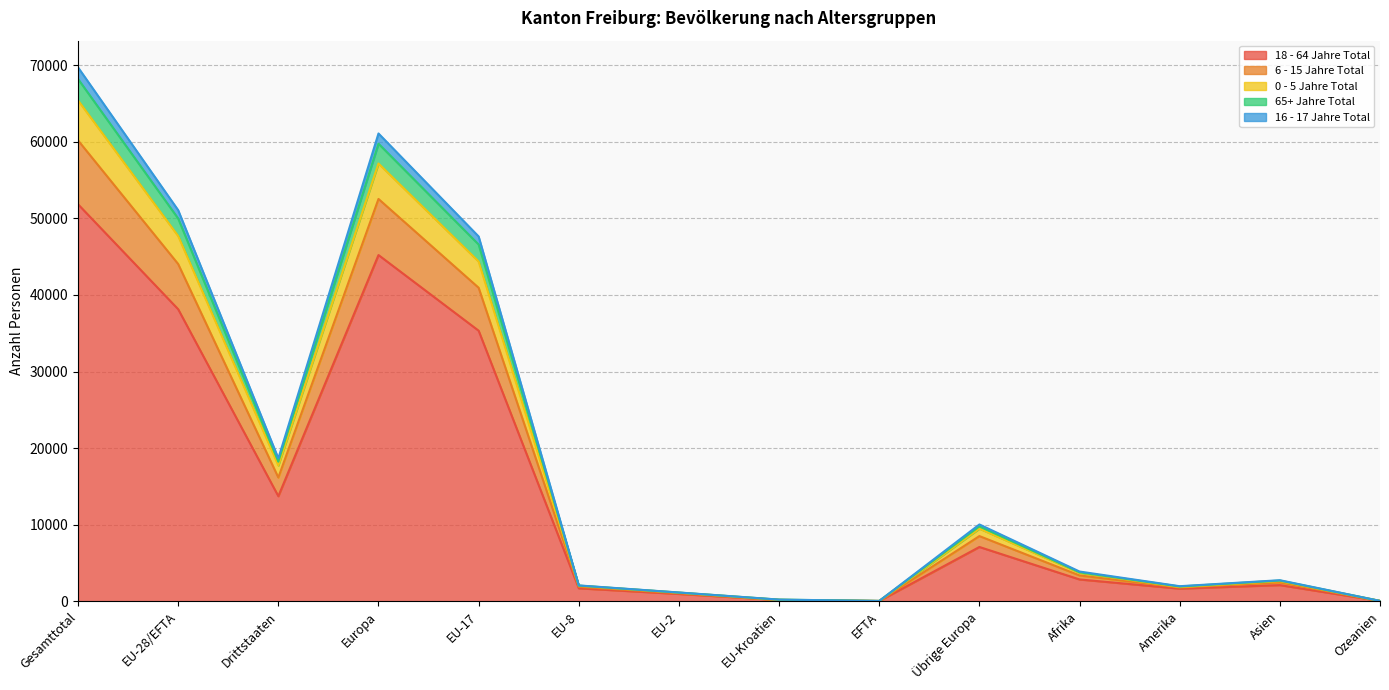

Is it true that 18 - 64 Jahre Total equals 258 at EU-2?

False